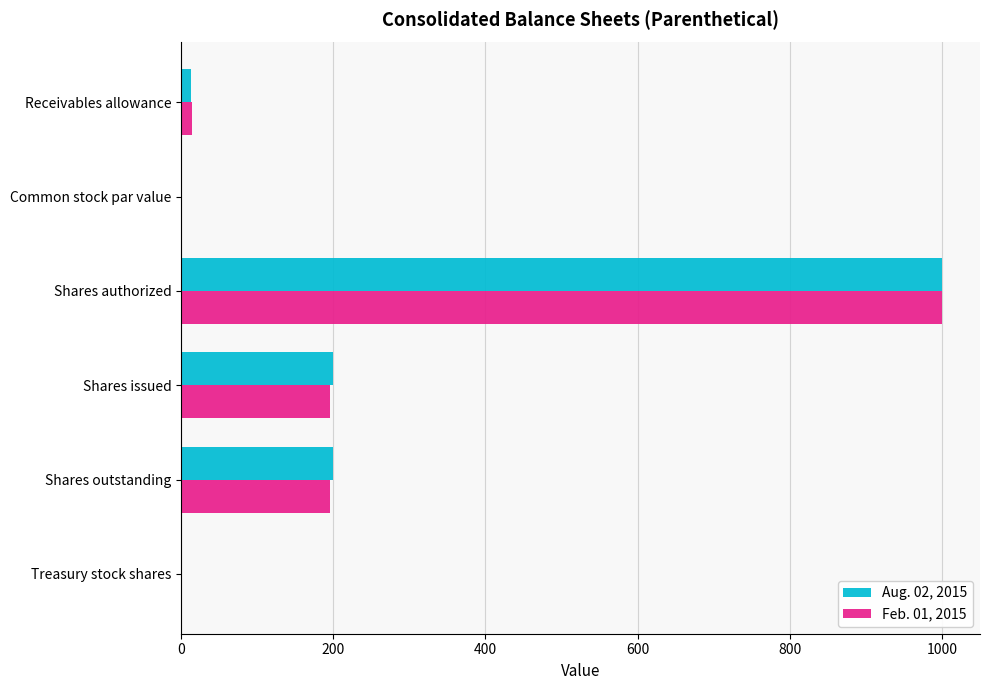

True or false: Feb. 01, 2015 has a value of 196.0 at Shares outstanding.

True